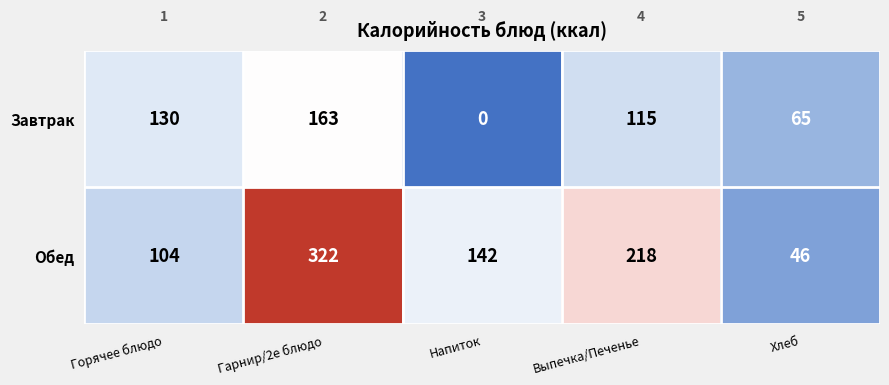

Rank the series by their maximum value, from lowest to highest.

Завтрак, Обед